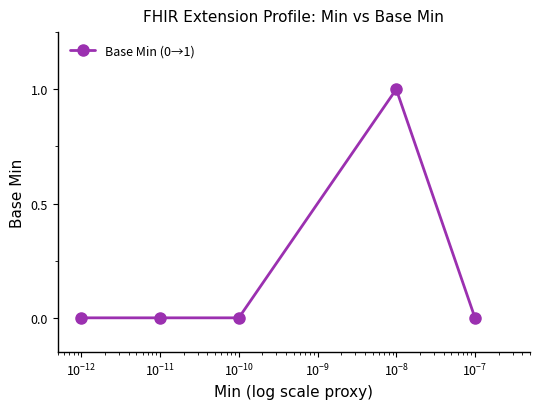

True or false: the data has more than 0 interior local peaks.

True